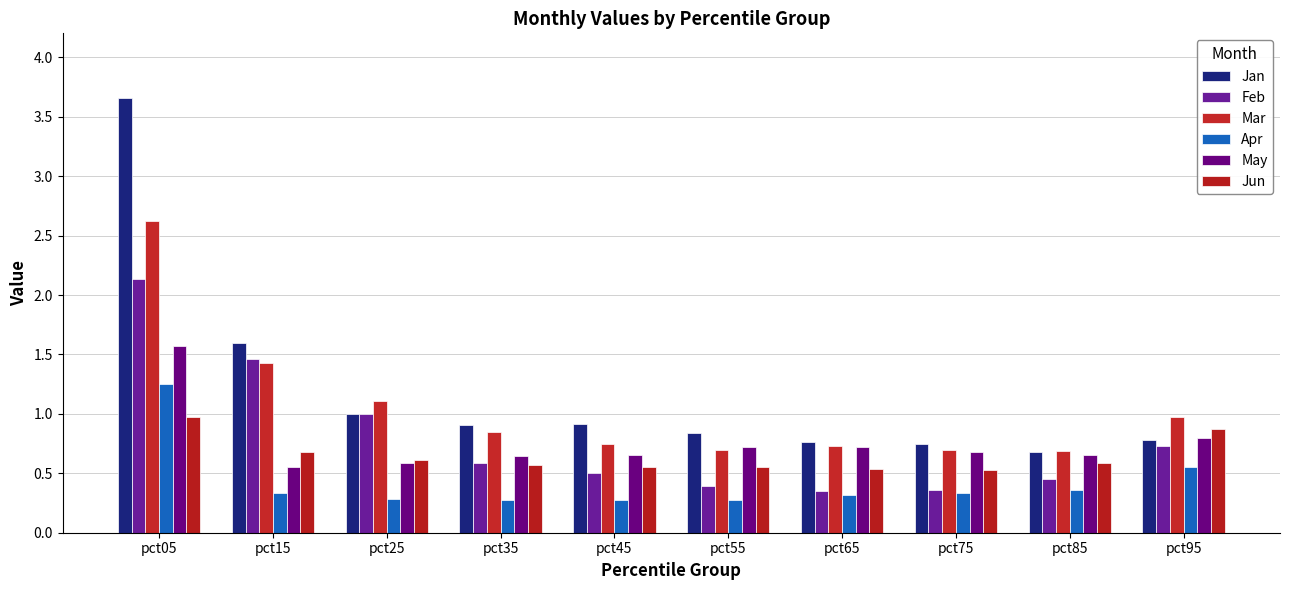

How many bars are there in total?

60